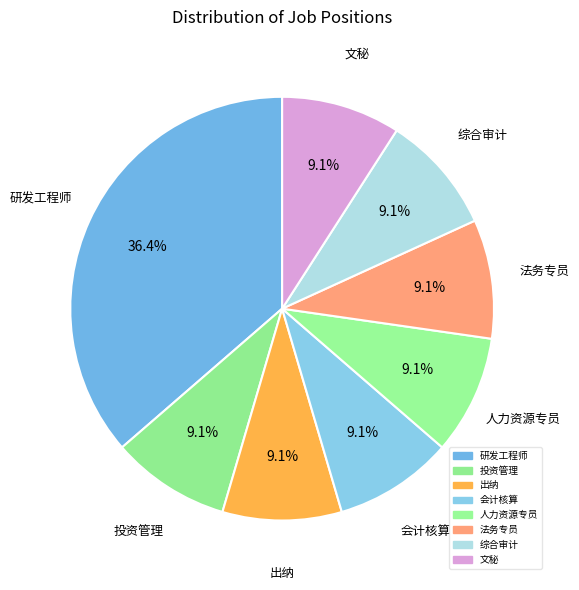

Is there any slice that represents more than half of the pie?

No